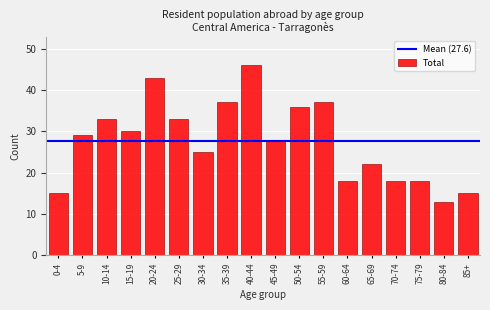

Reading left to right, what are all the values shown in this chart?

15	29	33	30	43	33	25	37	46	28	36	37	18	22	18	18	13	15